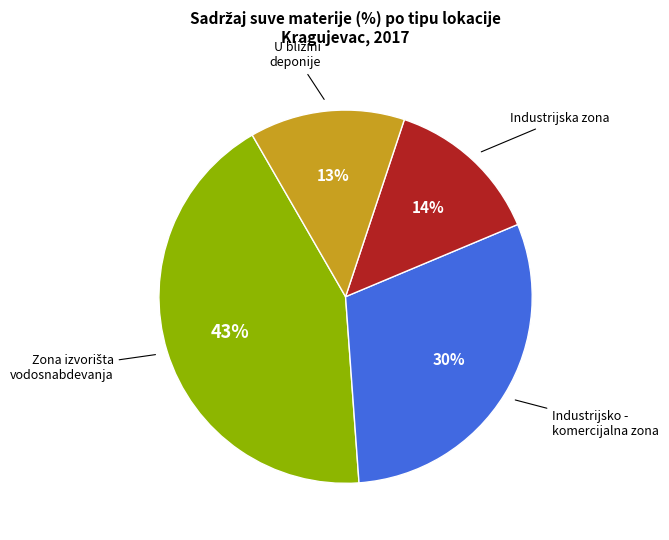

Is there a majority slice in this chart?

No